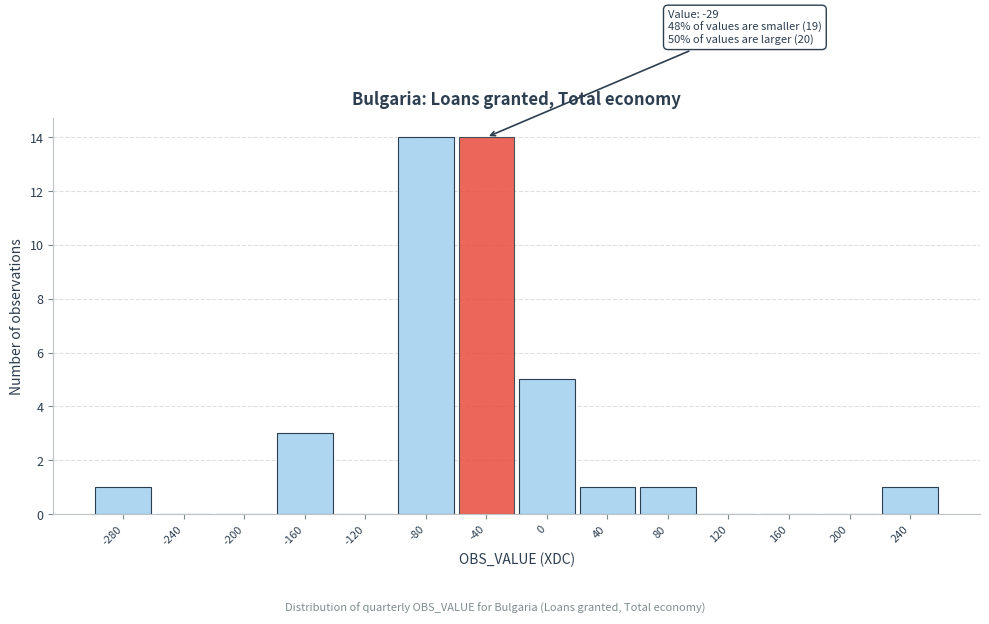

Reading left to right, what are all the values shown in this chart?

-280=1	-240=0	-200=0	-160=3	-120=0	-80=14	-40=14	0=5	40=1	80=1	120=0	160=0	200=0	240=1